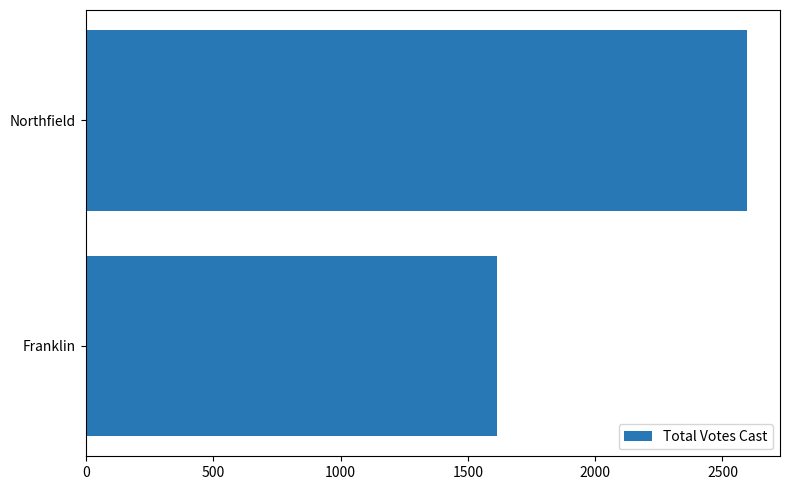

Reading bottom to top, extract all data points from this chart.

Franklin=1613	Northfield=2596